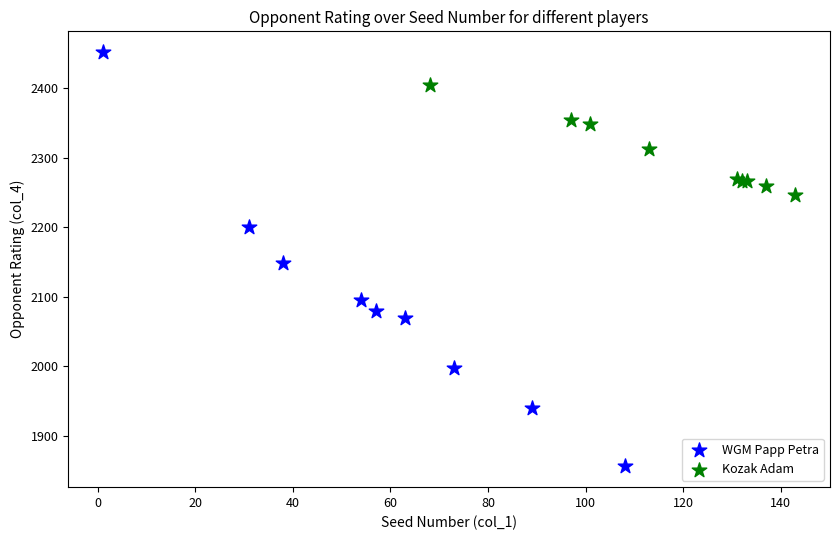

Which series has the largest Y range (max minus min)?

WGM Papp Petra